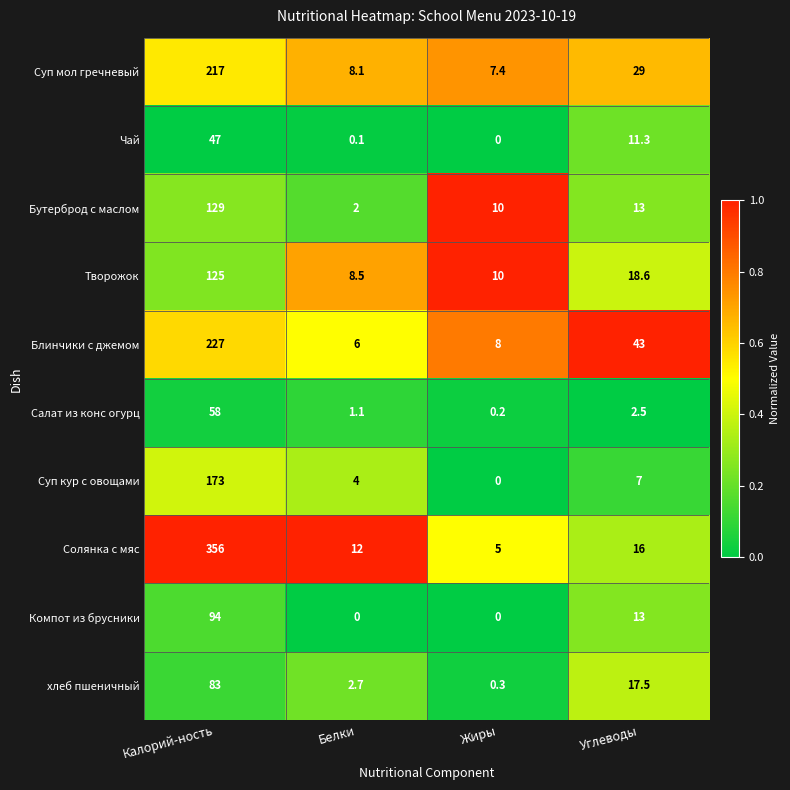

What is the difference between the maximum and minimum values in the Салат из конс огурц series?

57.8